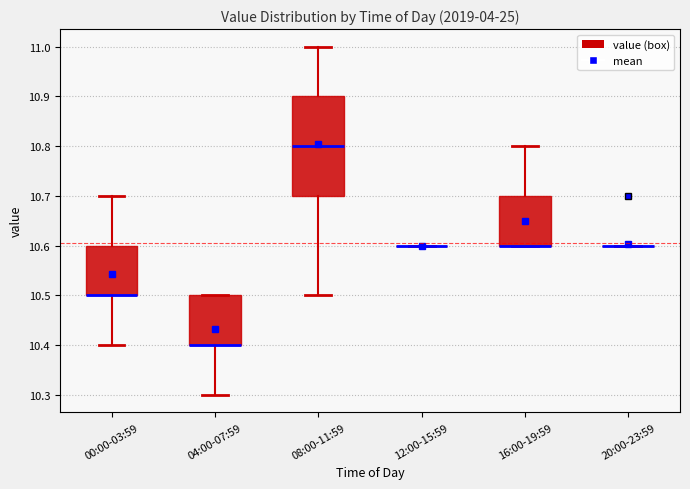

Reading left to right, read every box against the y-axis: the position of its median line, the range the box covers, and the ends of its whiskers. The values are not printed on the chart, so give them approximately, as read against the axis.

00:00-03:59: median 10.5 (drawn on the box's lower edge), box 10.5 to 10.6, whiskers 10.4 to 10.7
04:00-07:59: median 10.4 (drawn on the box's lower edge), box 10.4 to 10.5, whiskers 10.3 to 10.5
08:00-11:59: median 10.8, box 10.7 to 10.9, whiskers 10.5 to 11.0
12:00-15:59: box collapsed to a line at 10.6, whiskers 10.6 to 10.6
16:00-19:59: median 10.6 (drawn on the box's lower edge), box 10.6 to 10.7, whiskers 10.6 to 10.8
20:00-23:59: box collapsed to a line at 10.6, whiskers 10.6 to 10.6